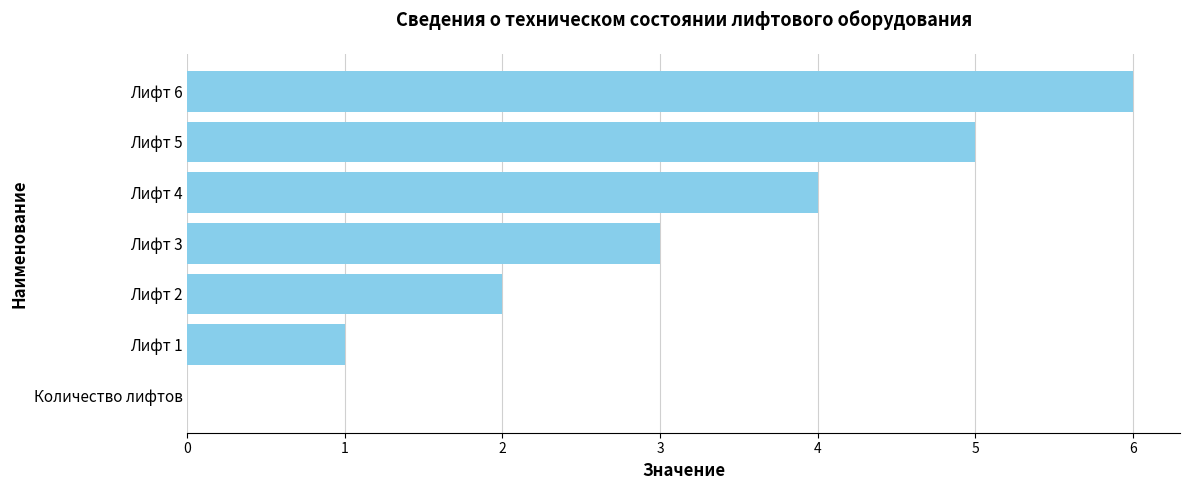

How many distinct data groups are displayed?

1